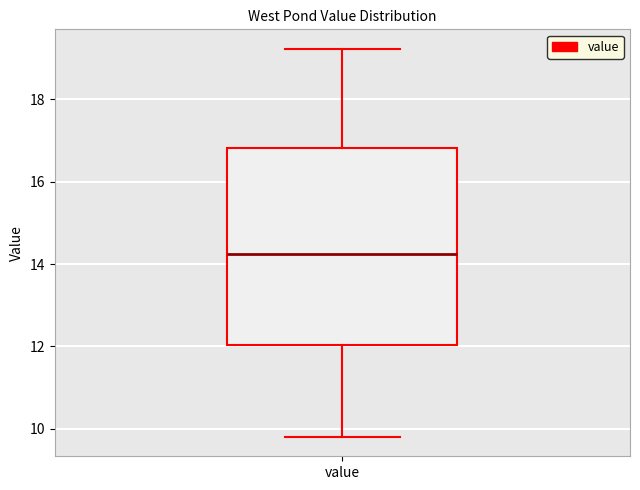

Where is the lower edge of the box for value on the y-axis? The values are not printed on the chart, so give them approximately, as read against the axis.

12.0